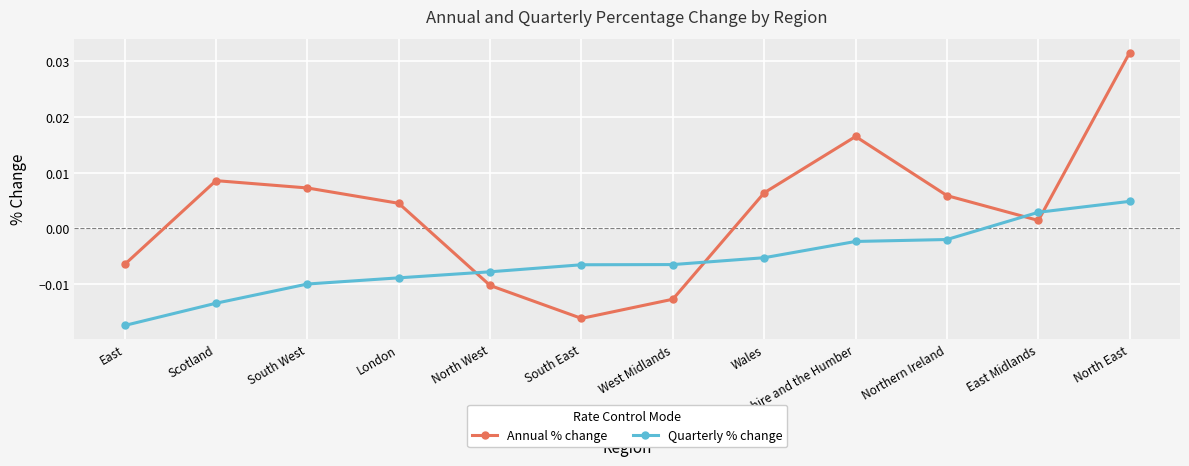

Which series has the widest spread of values?

Annual % change